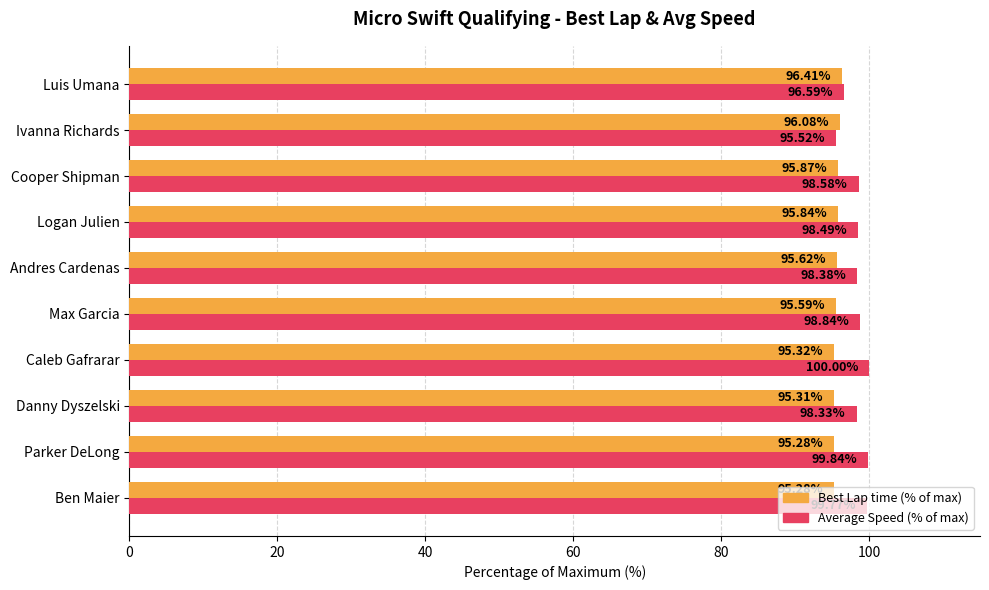

What are all the series names shown in the legend?

Best Lap time (% of max), Average Speed (% of max)